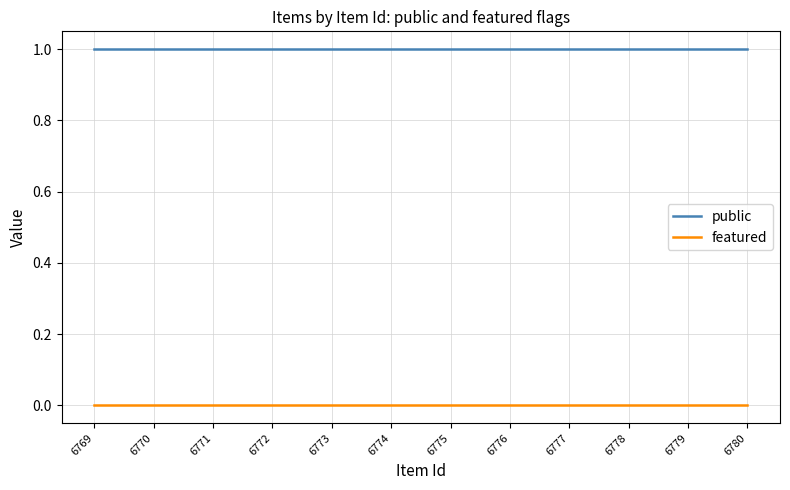

Which series has the largest total across all categories?

public